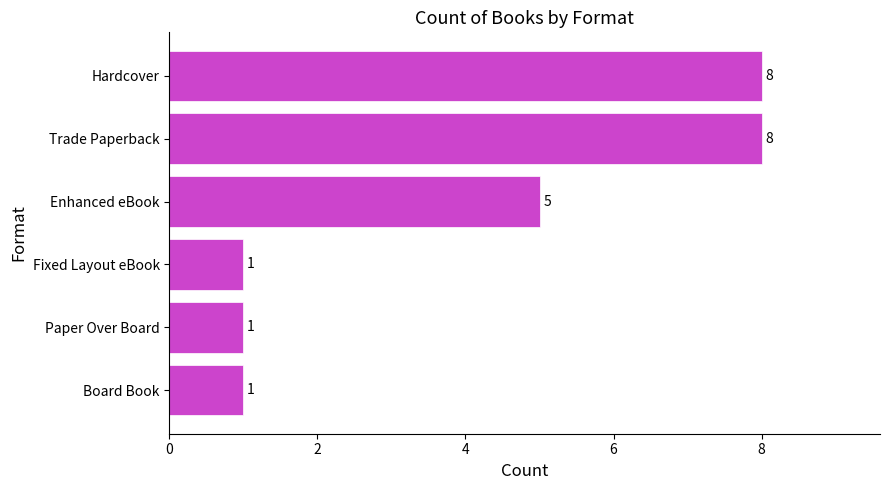

What is the ratio of the value at Enhanced eBook to the value at Board Book?

5.0